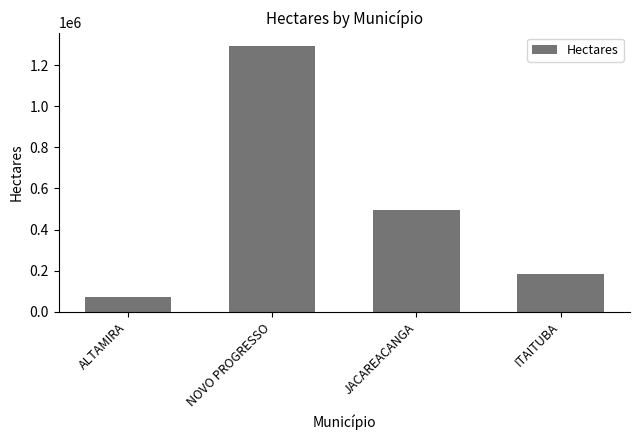

What is the change in value from NOVO PROGRESSO to JACAREACANGA?

-800799.9